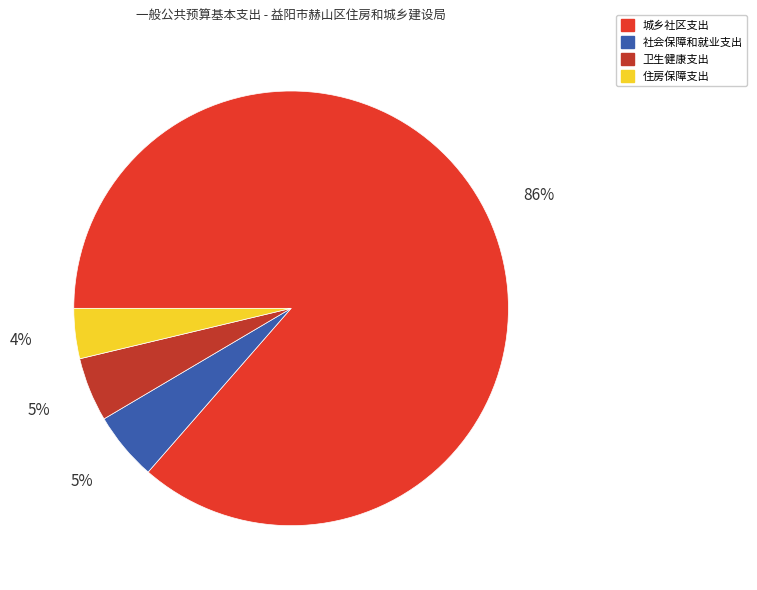

Does 卫生健康支出 account for over 50% of the chart?

No